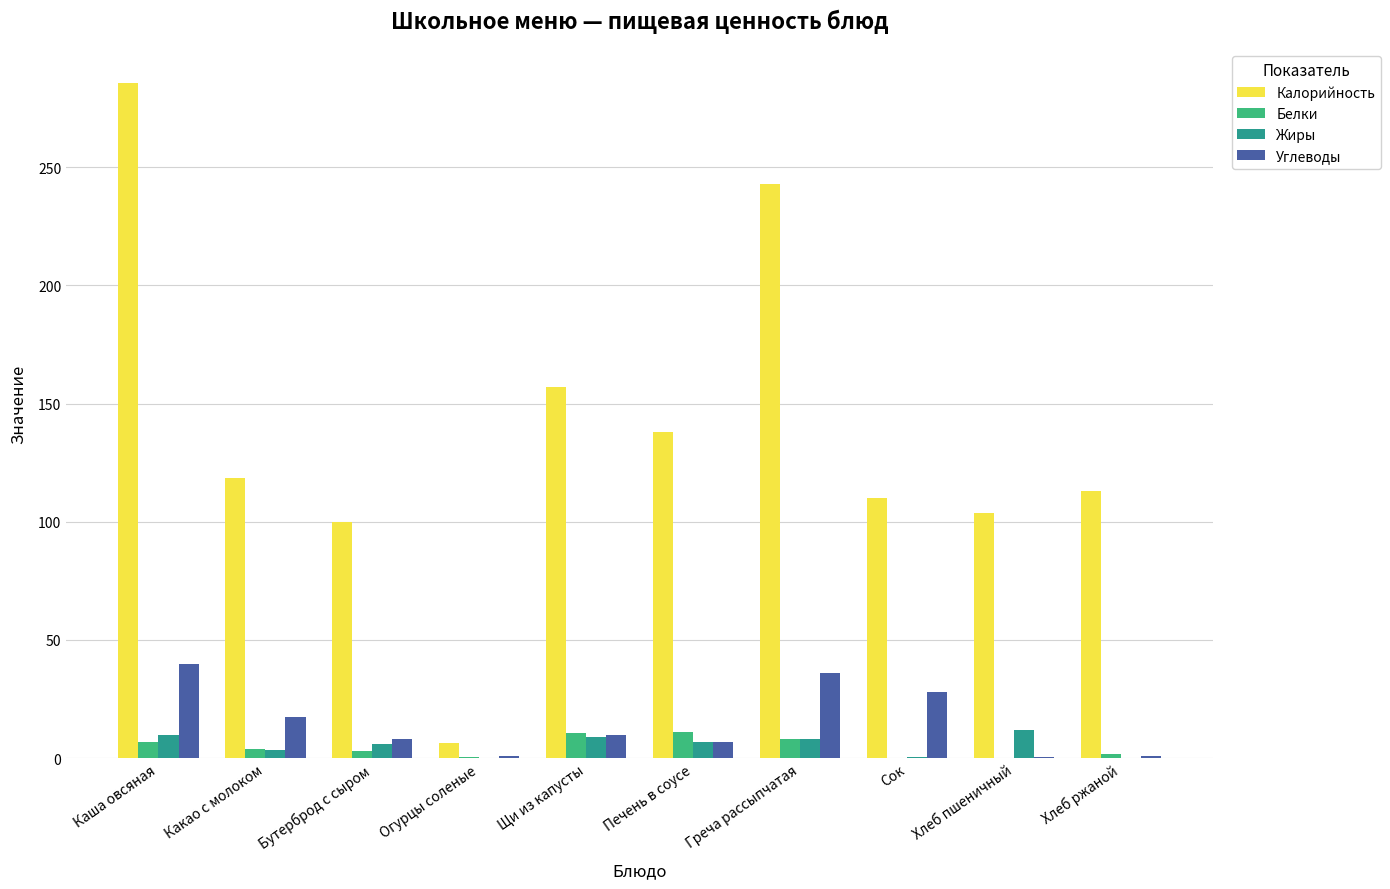

What is the difference between the Белки values at Бутерброд с сыром and Хлеб пшеничный?

3.0